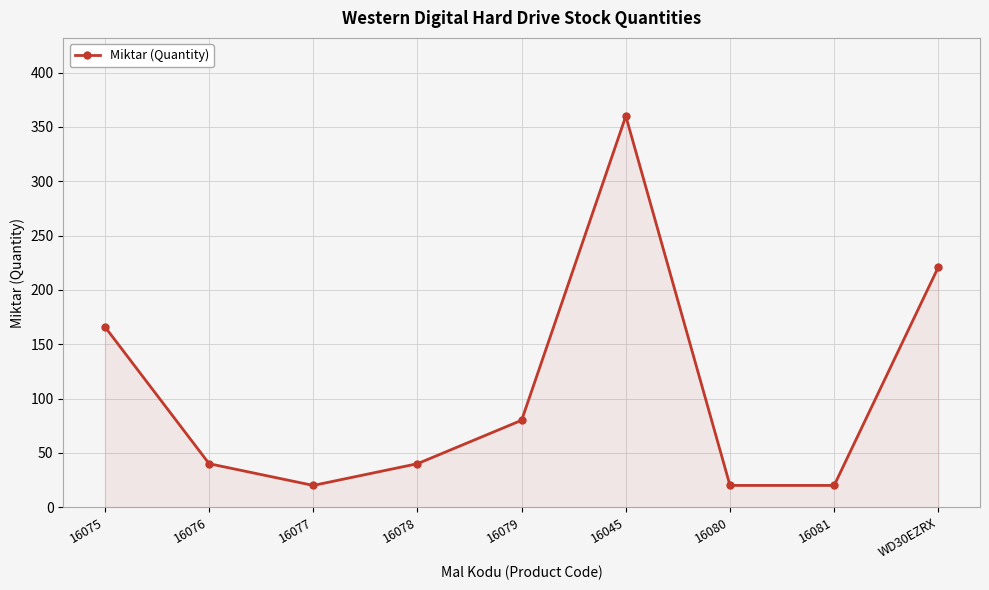

Which label corresponds to the largest value in the chart?

16045